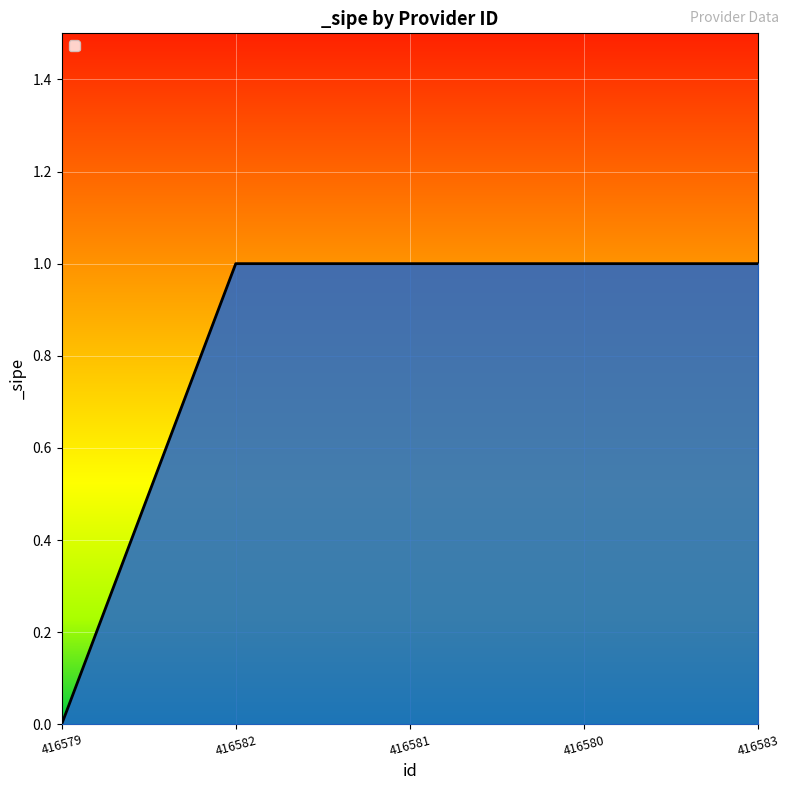

The value at 416580 is 1. True or false?

True